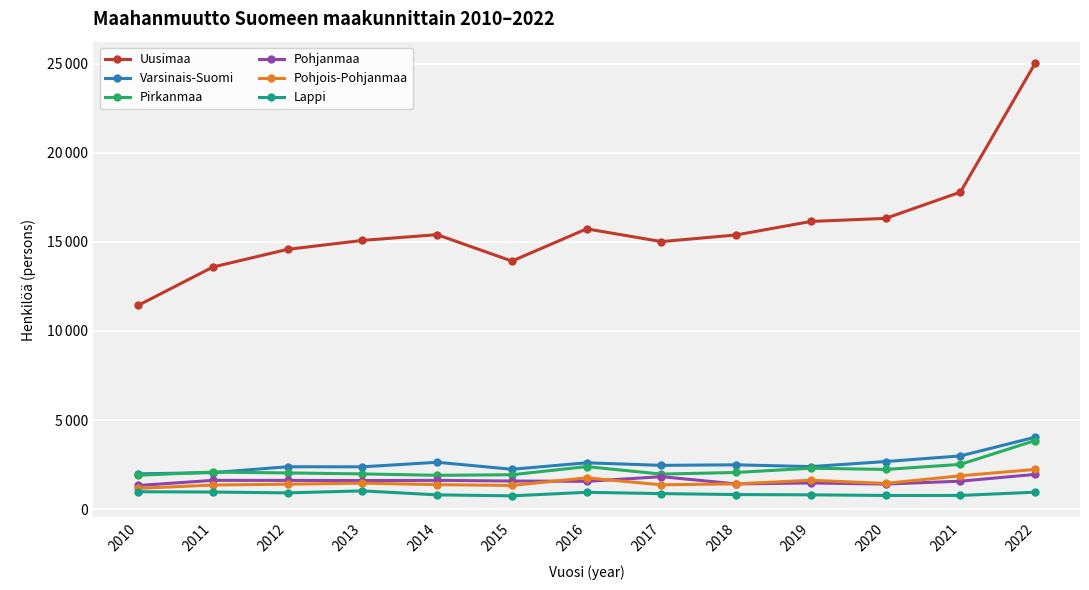

What is the maximum value shown in the chart?

25018